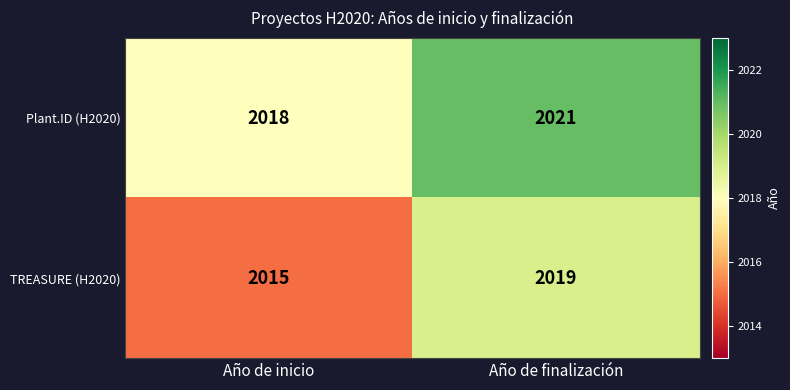

The value of TREASURE (H2020) at Año de inicio is 3064. True or false?

False